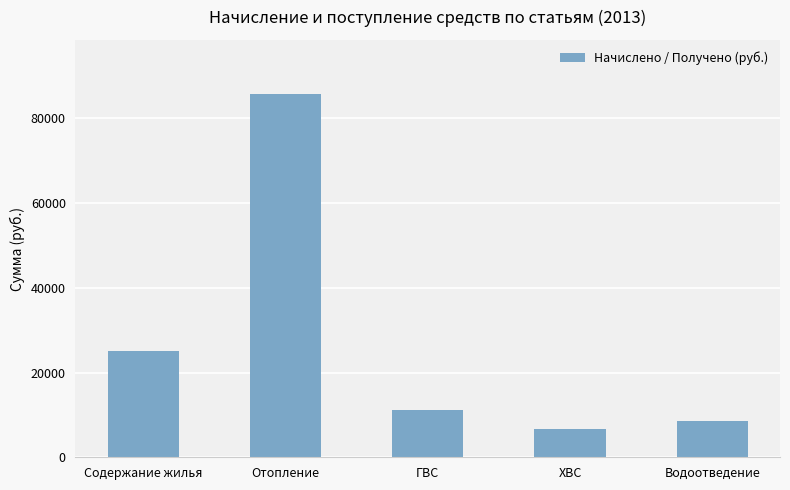

What is the greatest value displayed?

85656.2